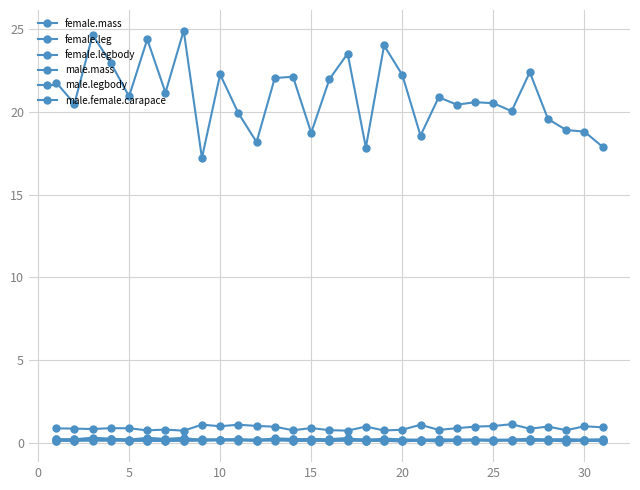

Does the chart display data point markers on the line(s)?

Yes